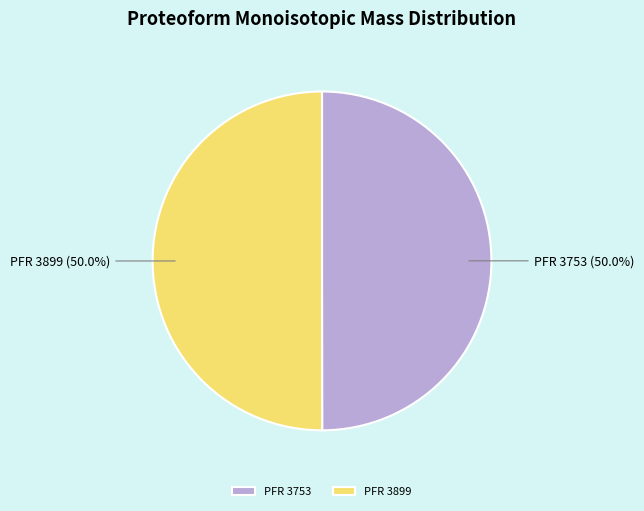

What is the ratio of the value at PFR 3753 to the value at PFR 3899?

1.0